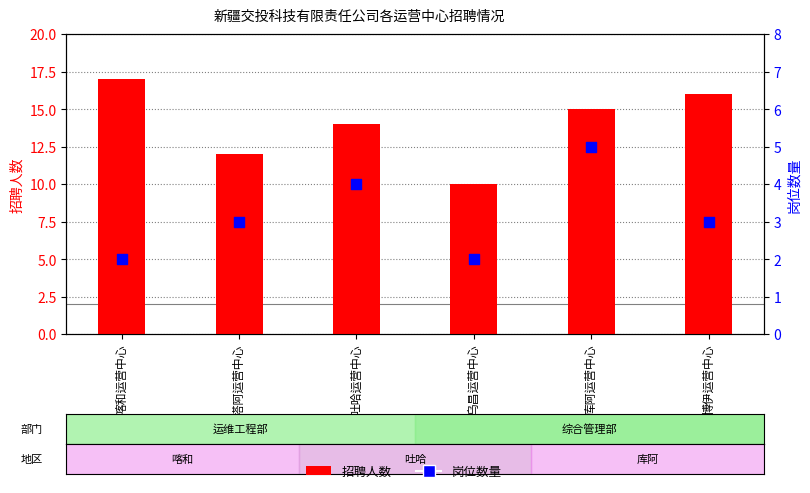

Which series has the largest total across all categories?

招聘人数